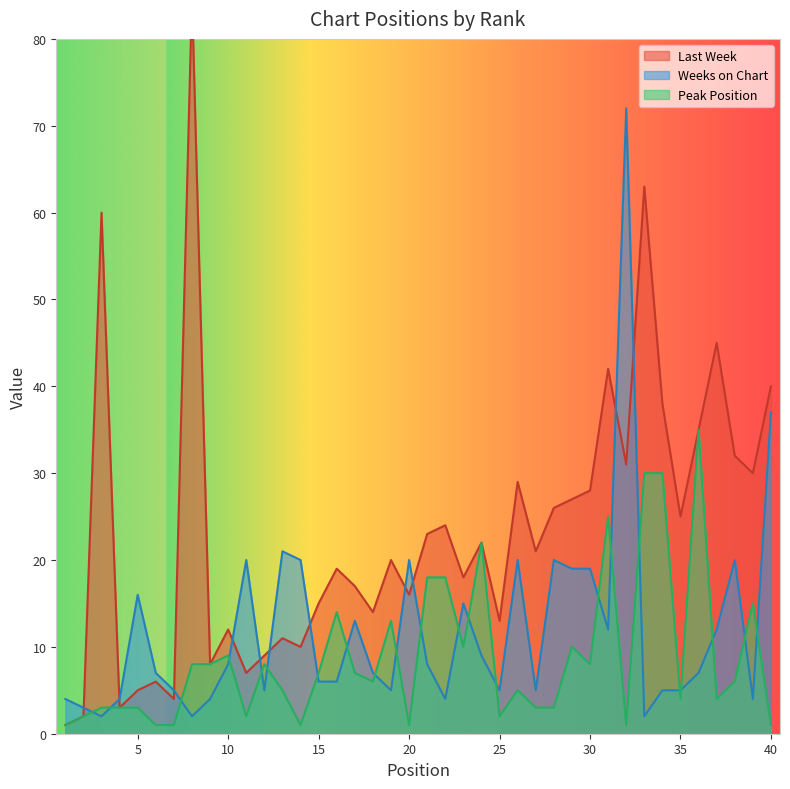

Does the chart have visible grid lines?

No